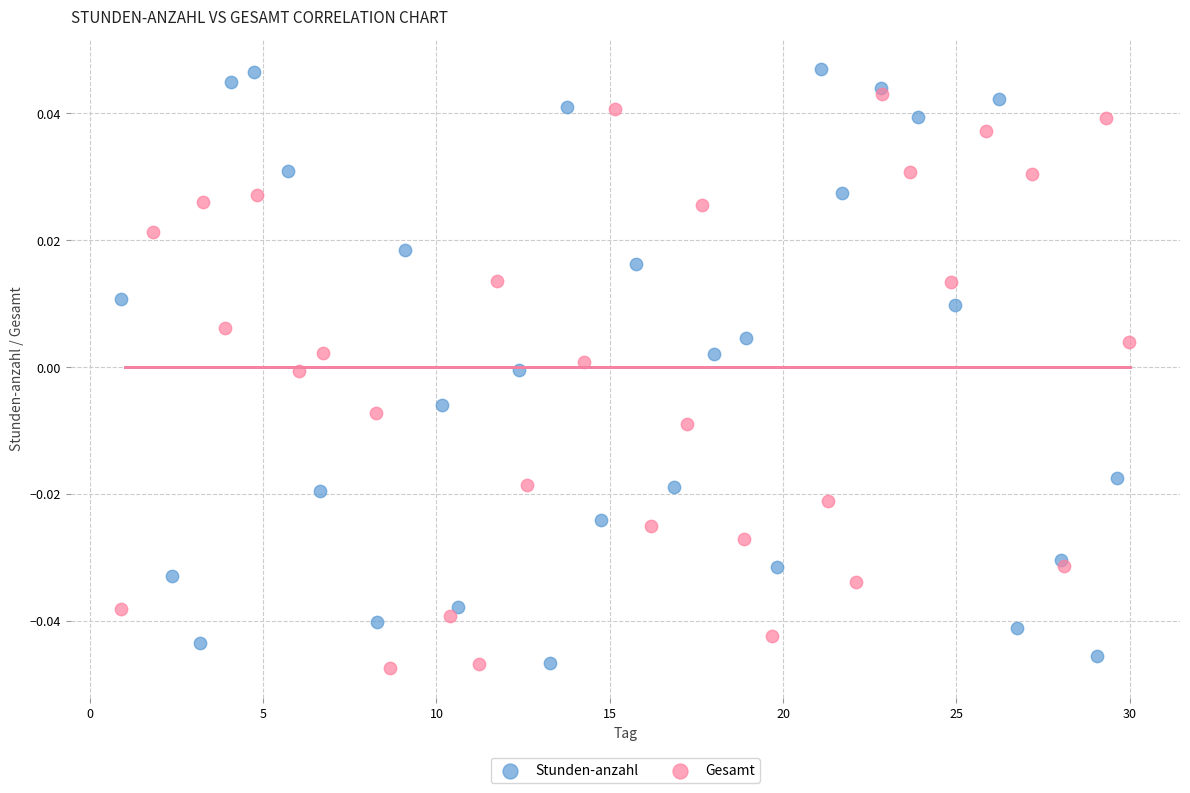

Which series contains the highest Y value?

Stunden-anzahl